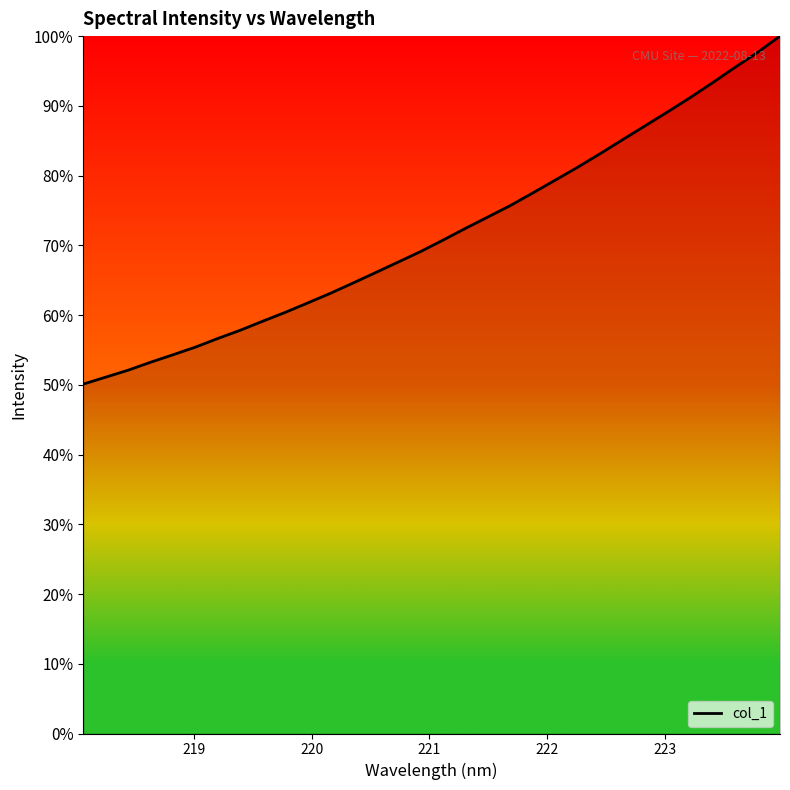

What is the difference between the maximum and minimum values?

49.9